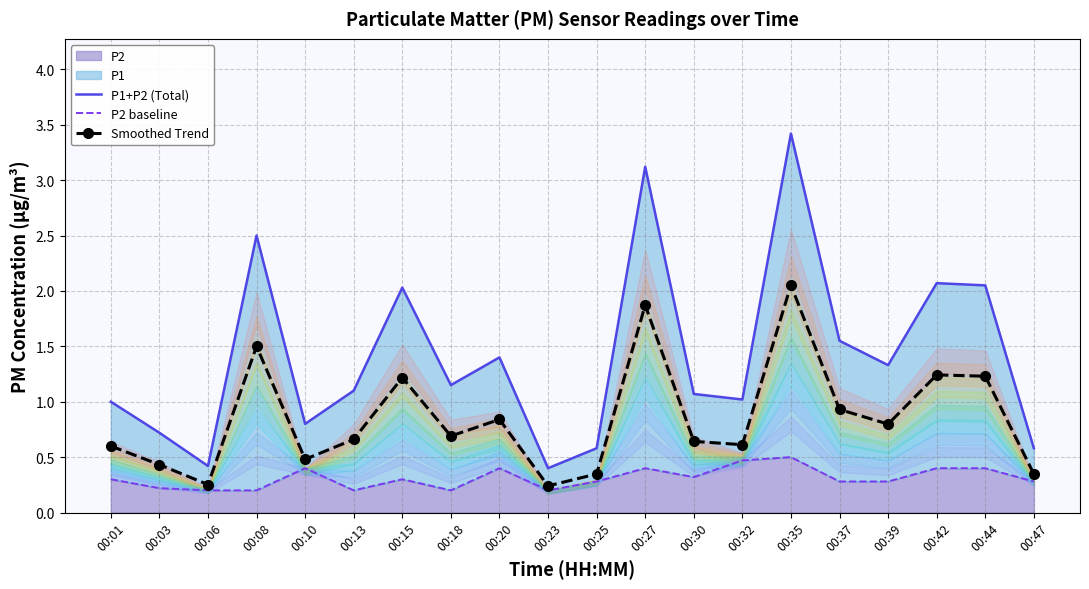

True or false: Smoothed Trend and P2 baseline cross at least once.

False